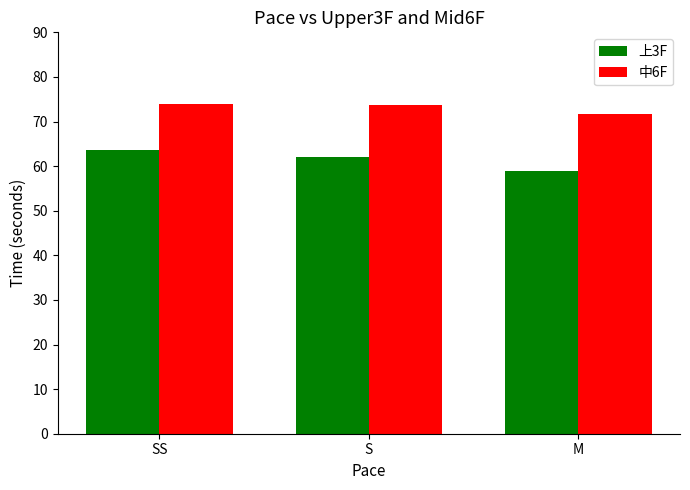

Which category has the lowest value across all series?

M